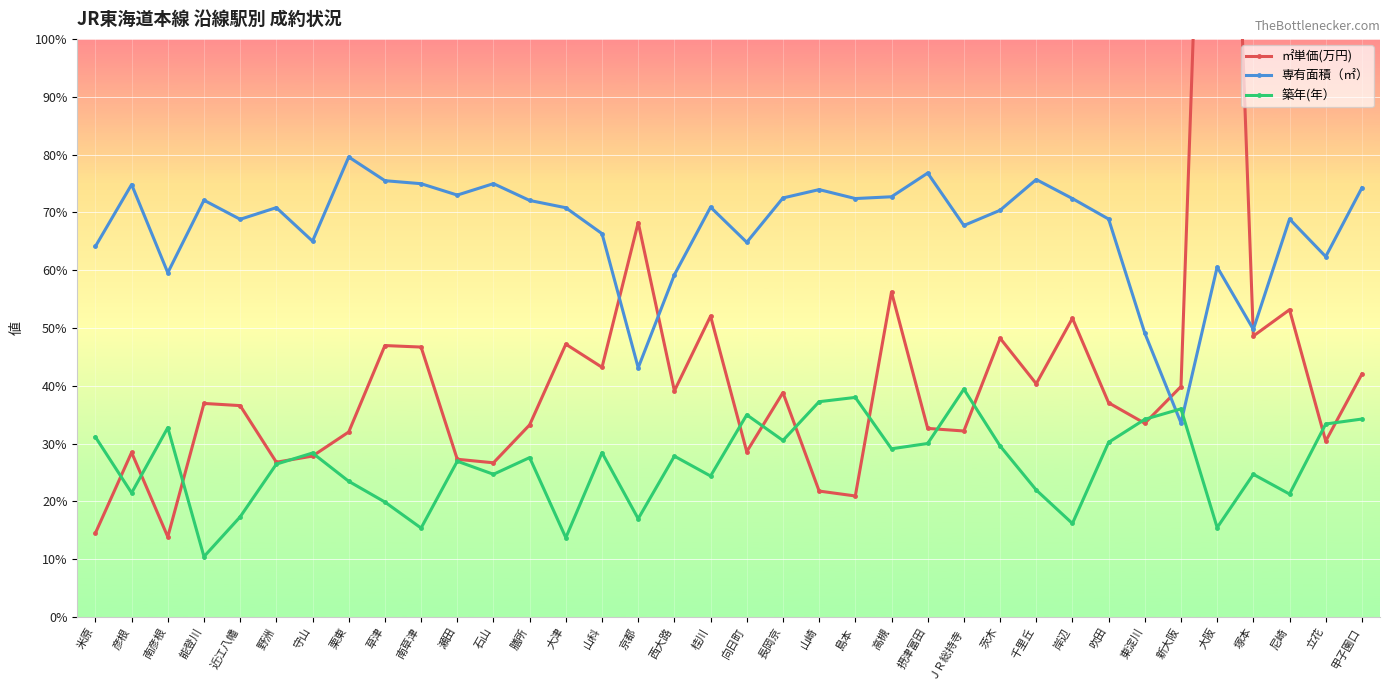

What is the average value of the ㎡単価(万円) series?

42.3